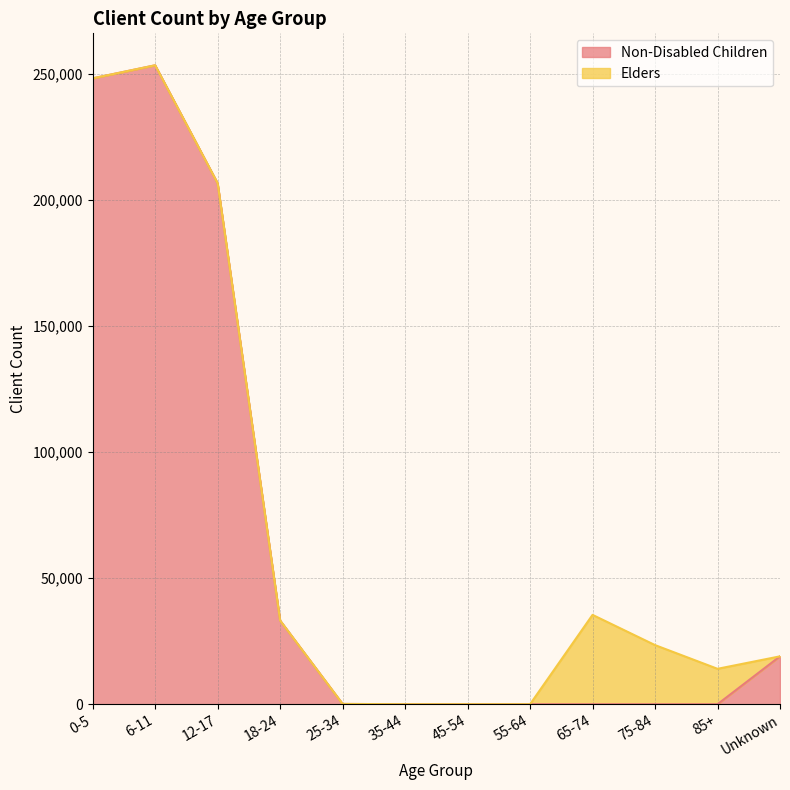

Rank the categories by value from lowest to highest.

35-44, 45-54, 55-64, 65-74, 75-84, 85+, 25-34, Unknown, 18-24, 12-17, 0-5, 6-11